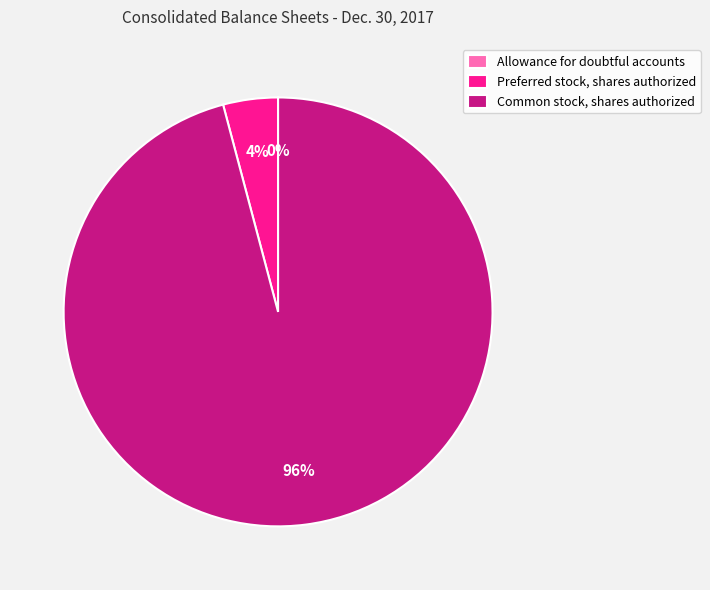

Which category accounts for the majority?

Common stock, shares authorized